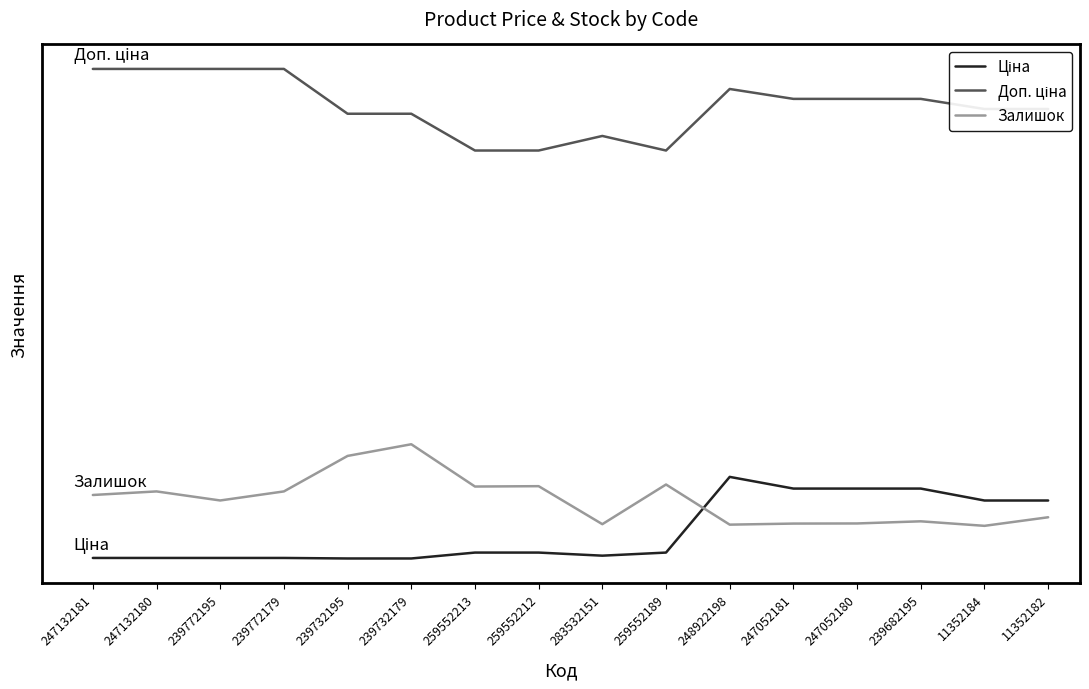

Between 239772179 and 11352184, which series saw the biggest shift?

Ціна